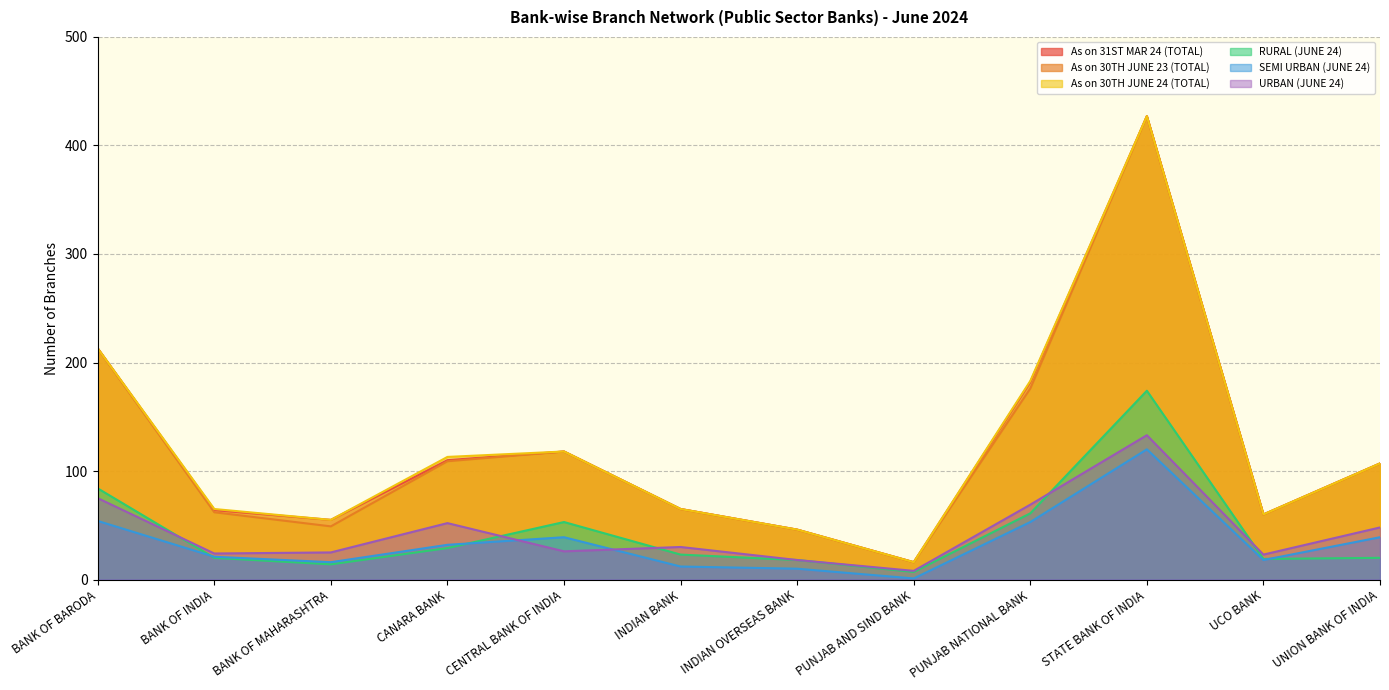

Where is As on 30TH JUNE 24 (TOTAL) nearest to the value 221?

BANK OF BARODA